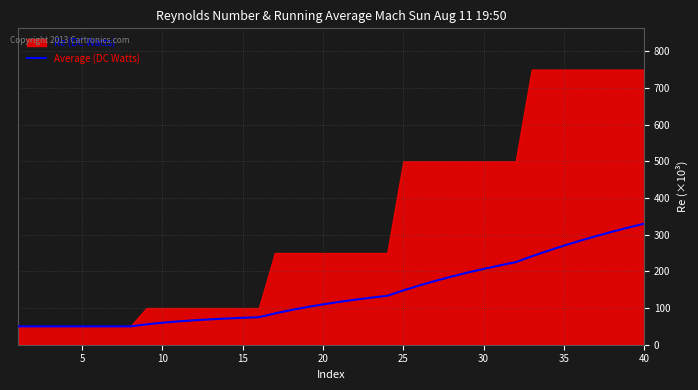

What is the smallest value displayed?

50.0